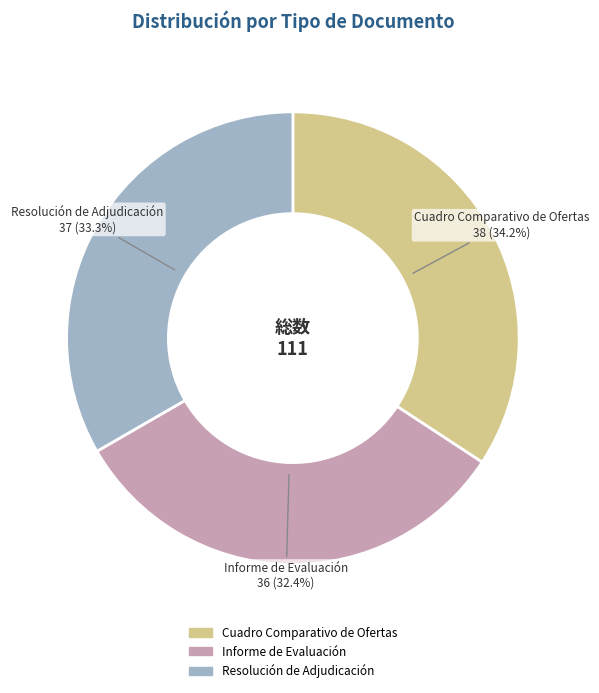

To the nearest percent, what is the average slice percentage?

33%